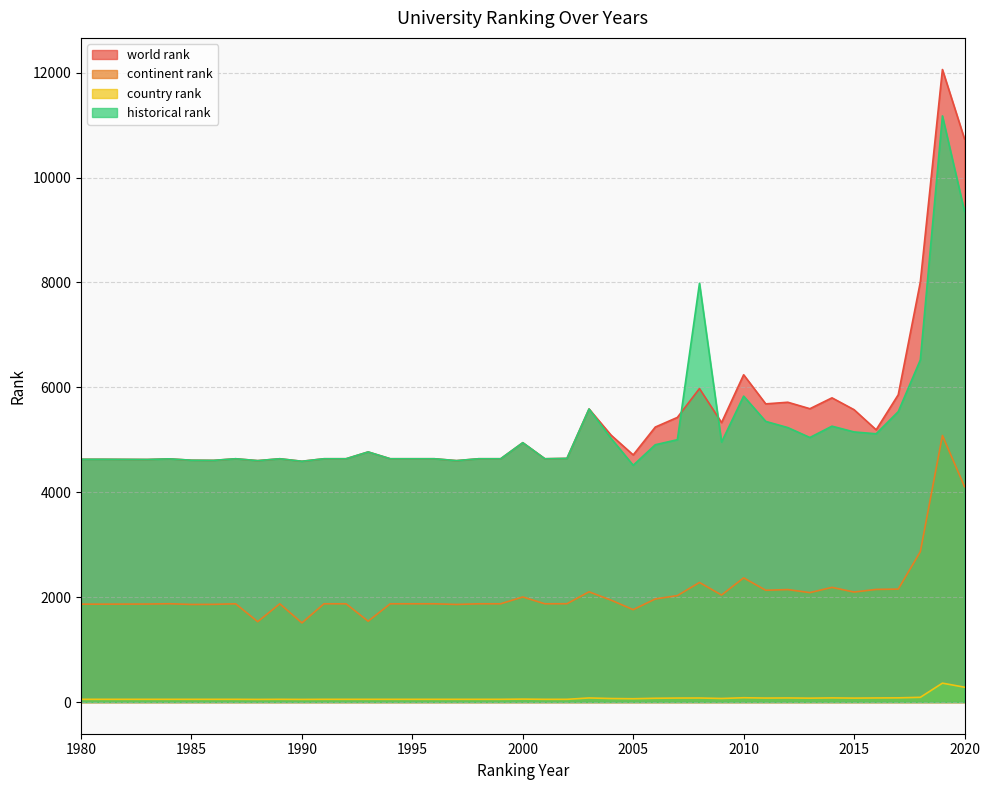

What is the value of the country rank point at the 35th from the left?

76